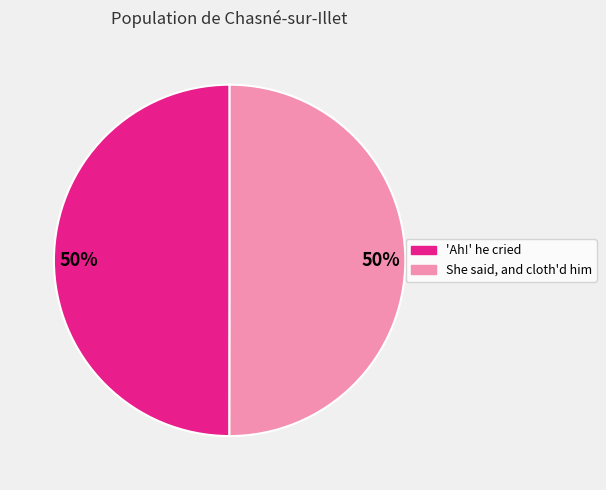

To the nearest percent, what percentage of the pie is 'Ah!' he cried?

50%